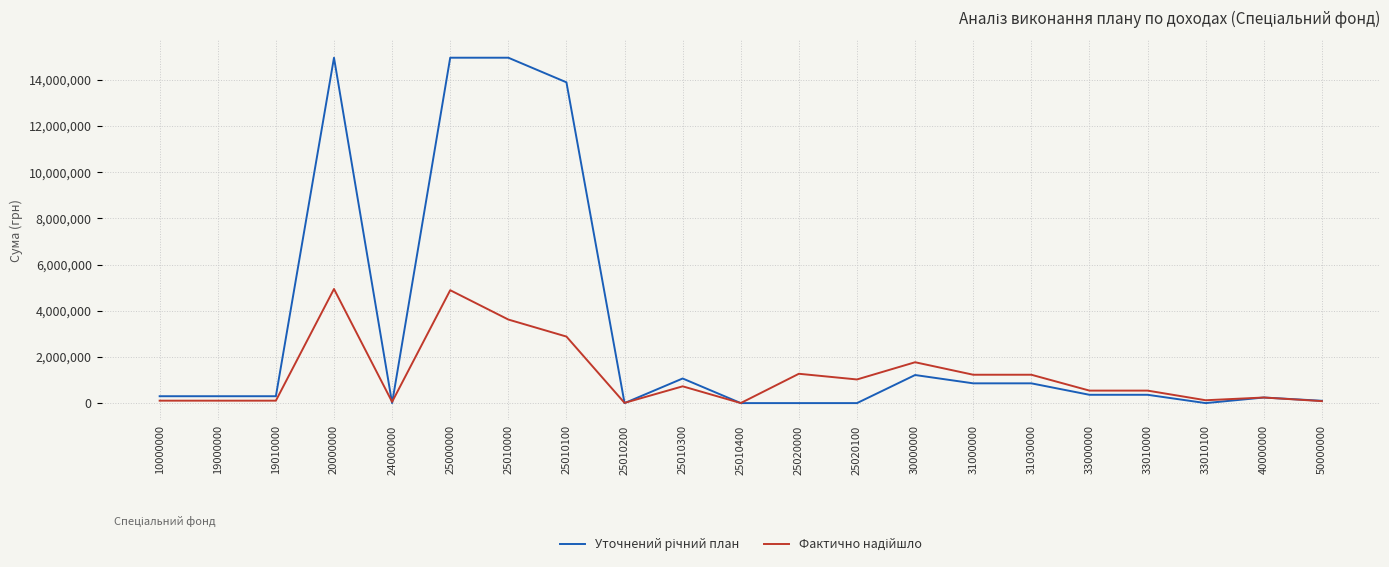

What is the total value across all series at 25010300?

1792757.2